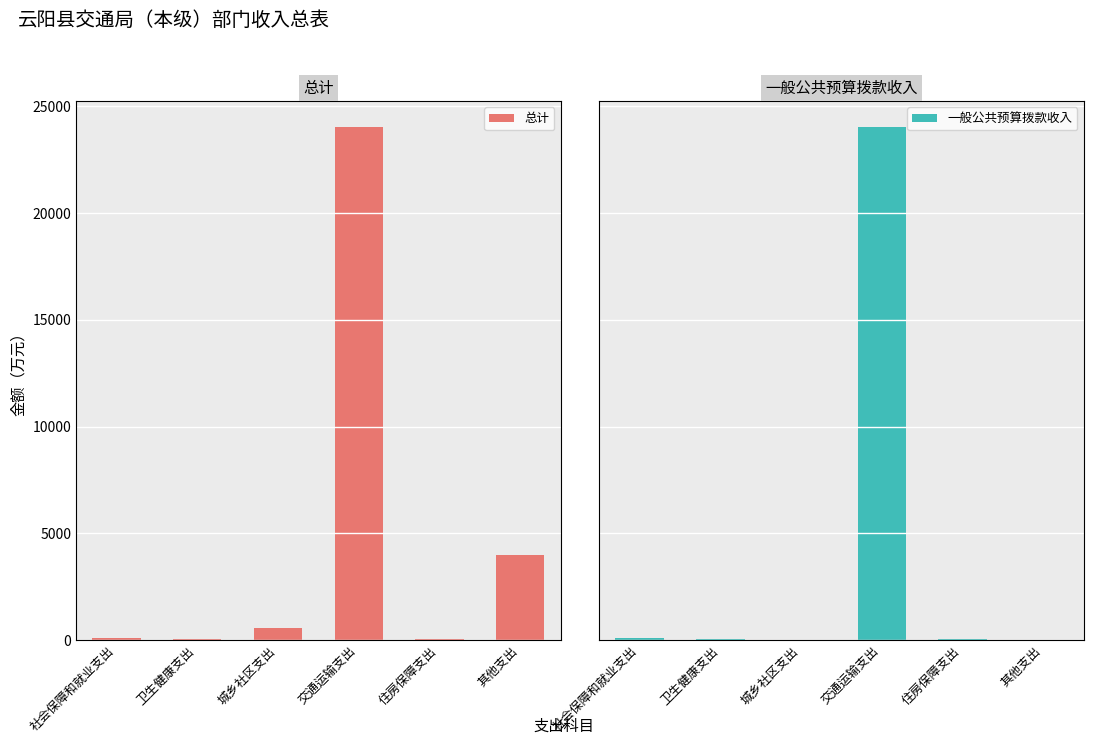

Does the chart contain any negative values?

No